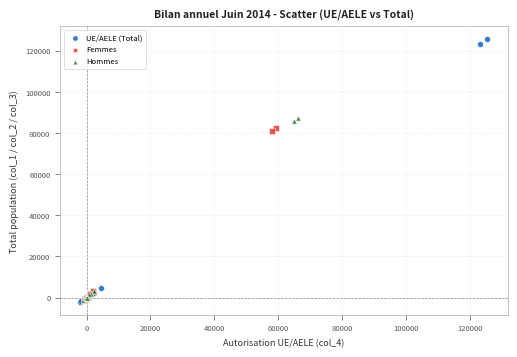

Which series has the largest Y range (max minus min)?

UE/AELE (Total)